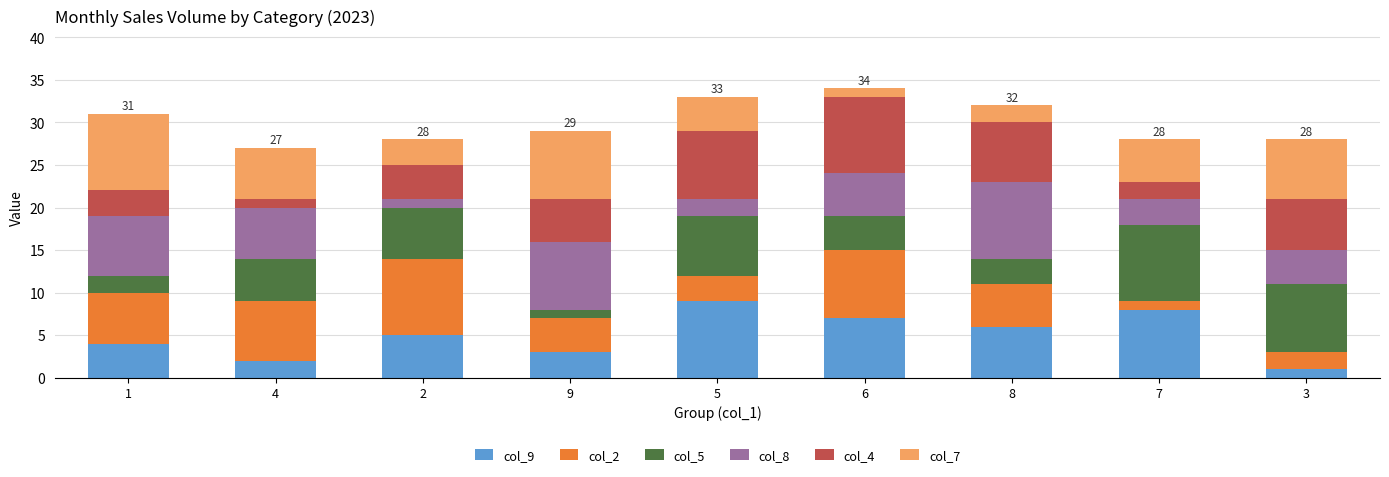

At which label does col_9 reach its minimum?

3